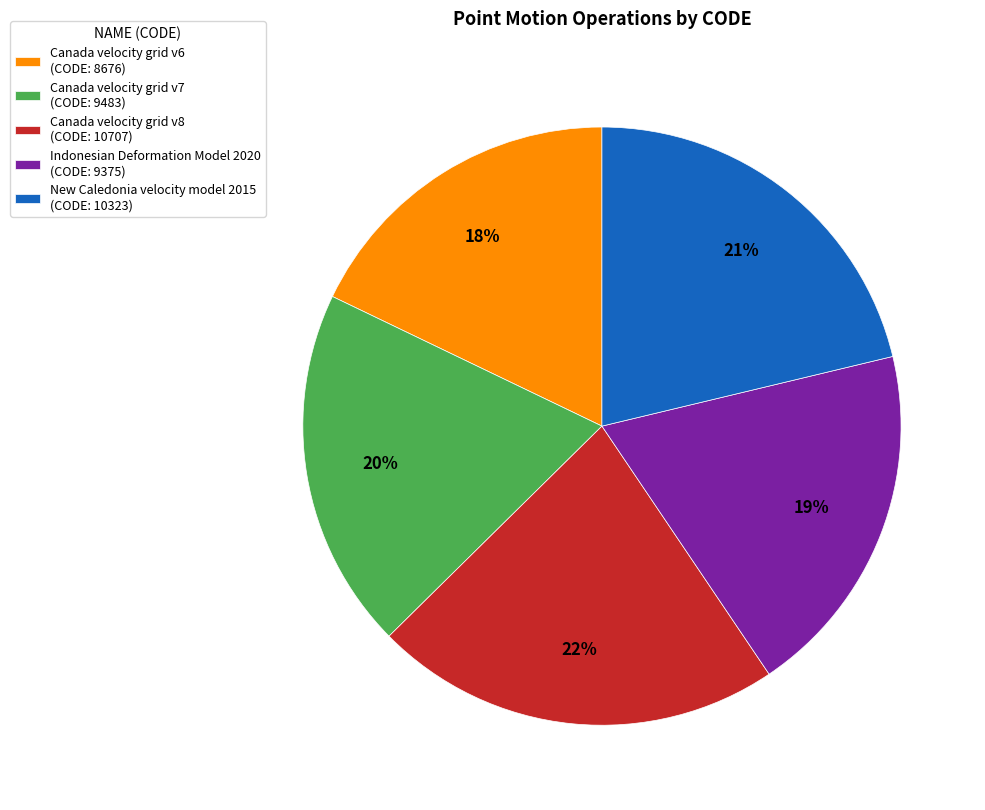

Which category has the biggest portion of the pie?

Canada velocity grid v8